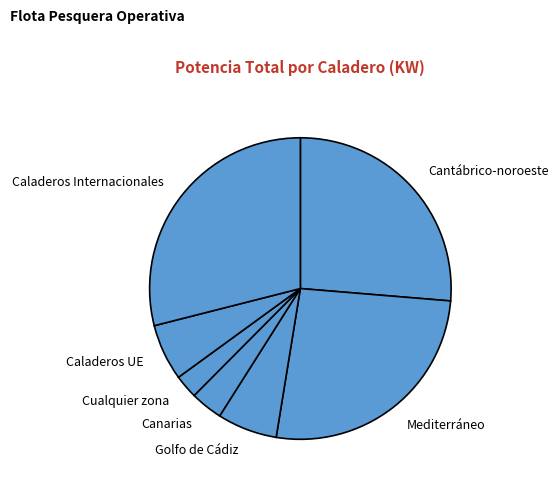

Is the sum of Mediterráneo and Canarias greater than half?

No